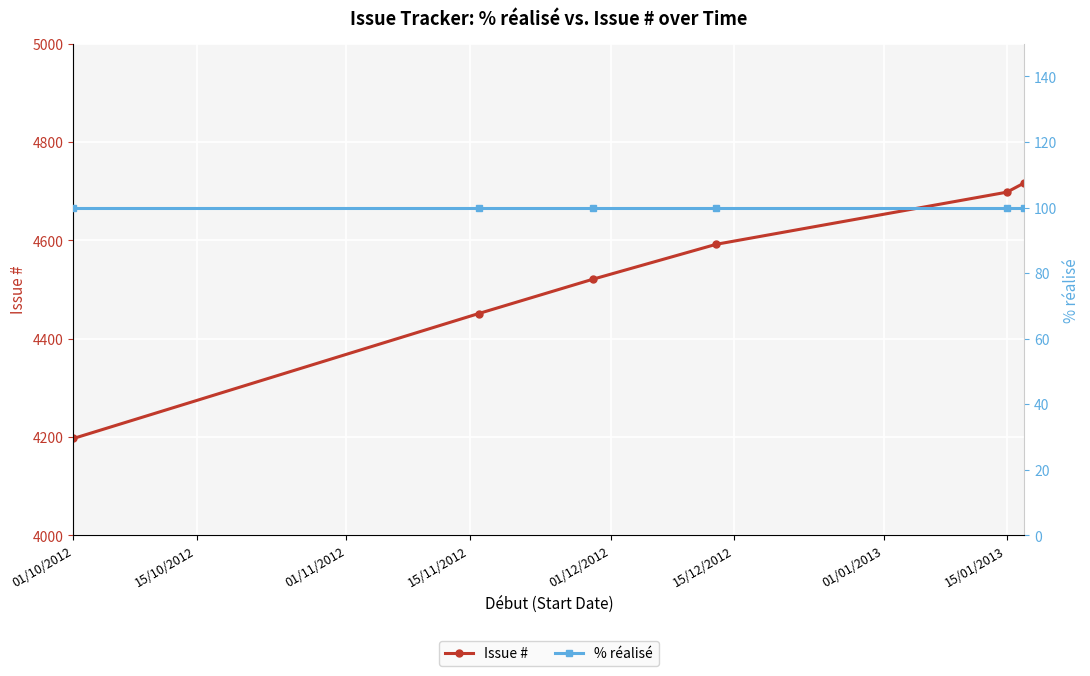

True or false: Issue # has more than 1 interior local peaks.

False